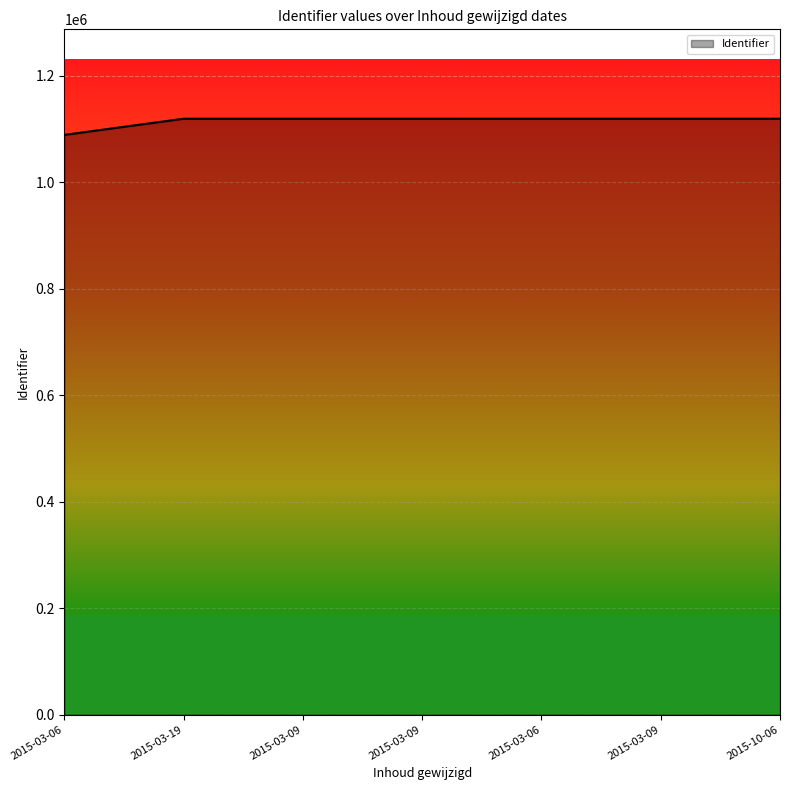

What is the minimum value shown in the chart?

1089132